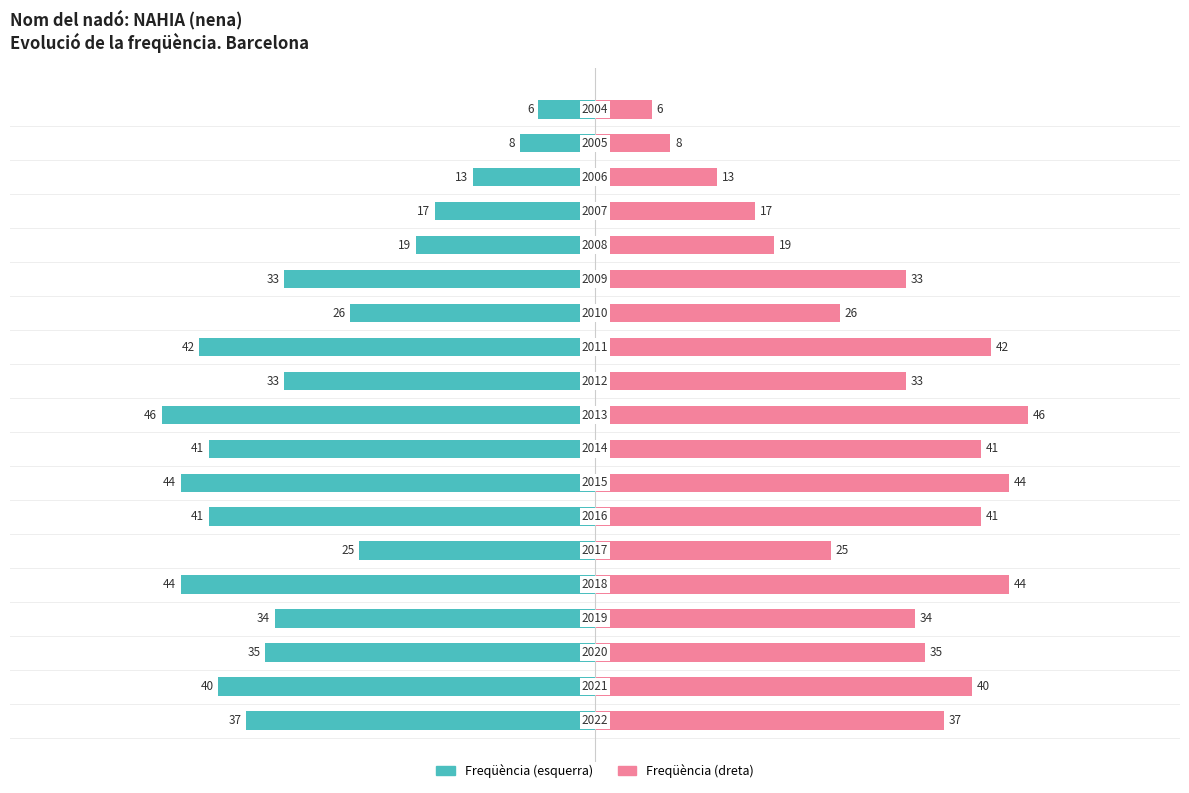

Reading left to right, extract all data points from this chart.

Frequency (left): -37	-40	-35	-34	-44	-25	-41	-44	-41	-46	-33	-42	-26	-33	-19	-17	-13	-8	-6
Frequency (right): 37	40	35	34	44	25	41	44	41	46	33	42	26	33	19	17	13	8	6